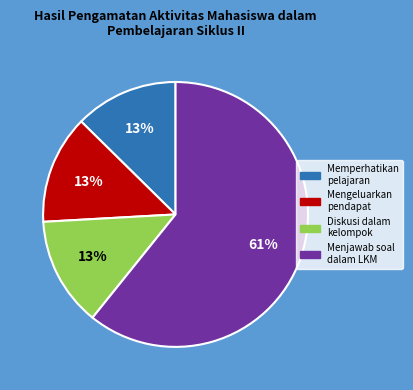

To the nearest percent, what is the difference between the largest and smallest slice percentages?

48%